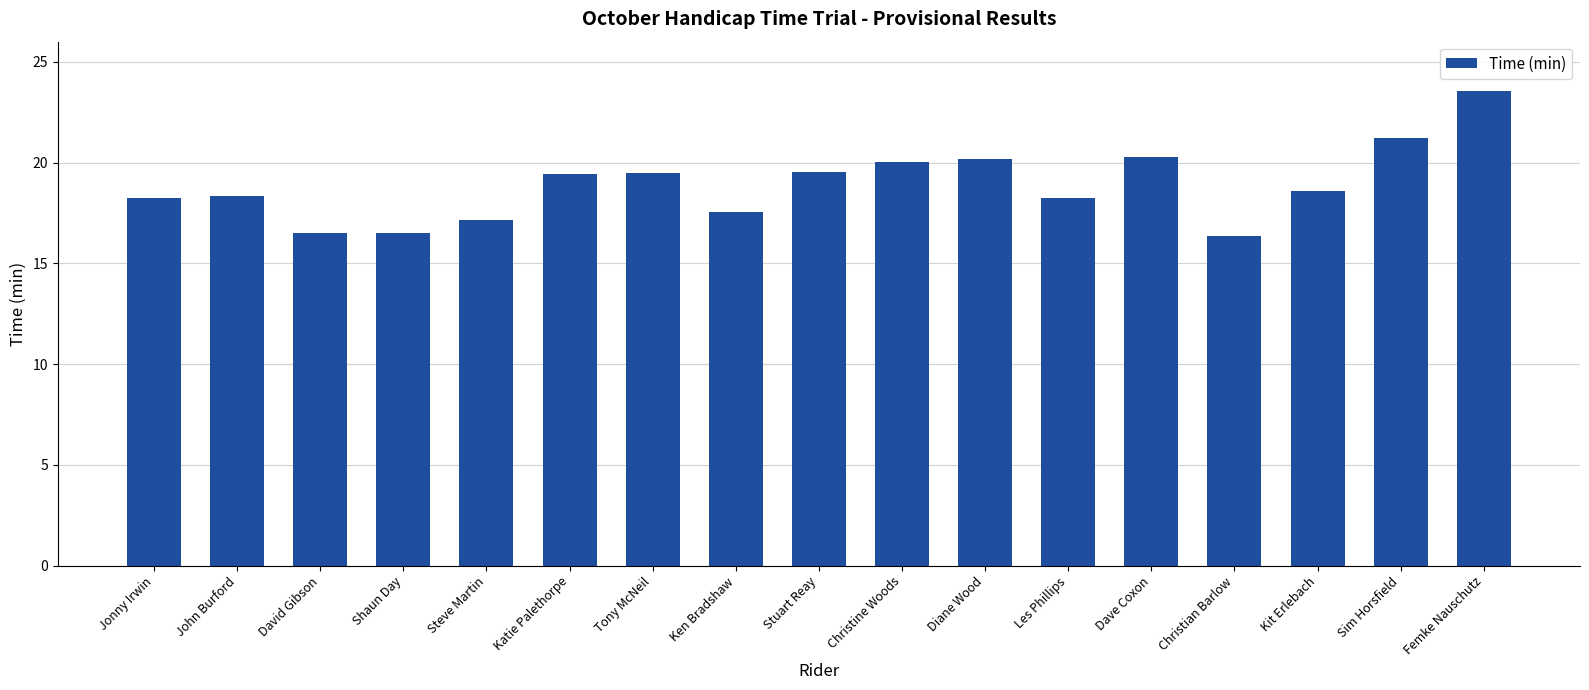

The chart shows a value of 24.4 at Jonny Irwin. True or false?

False